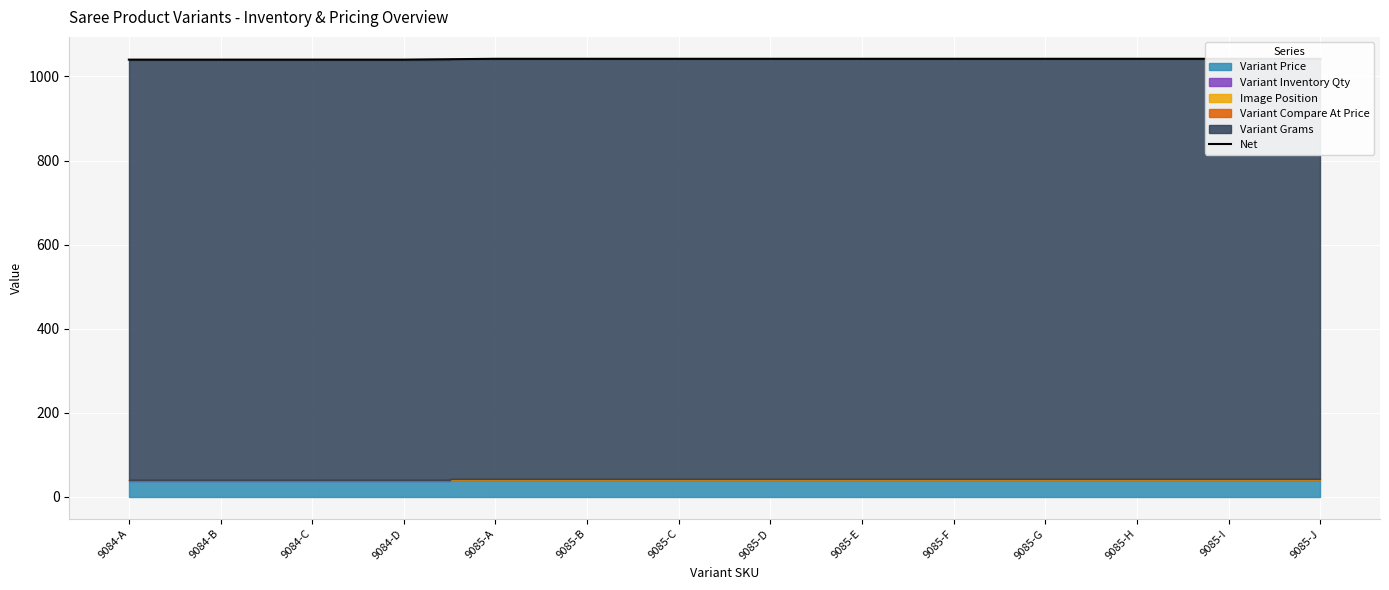

Approximately how many times larger is the value at 9085-A compared to 9085-C?

1.0